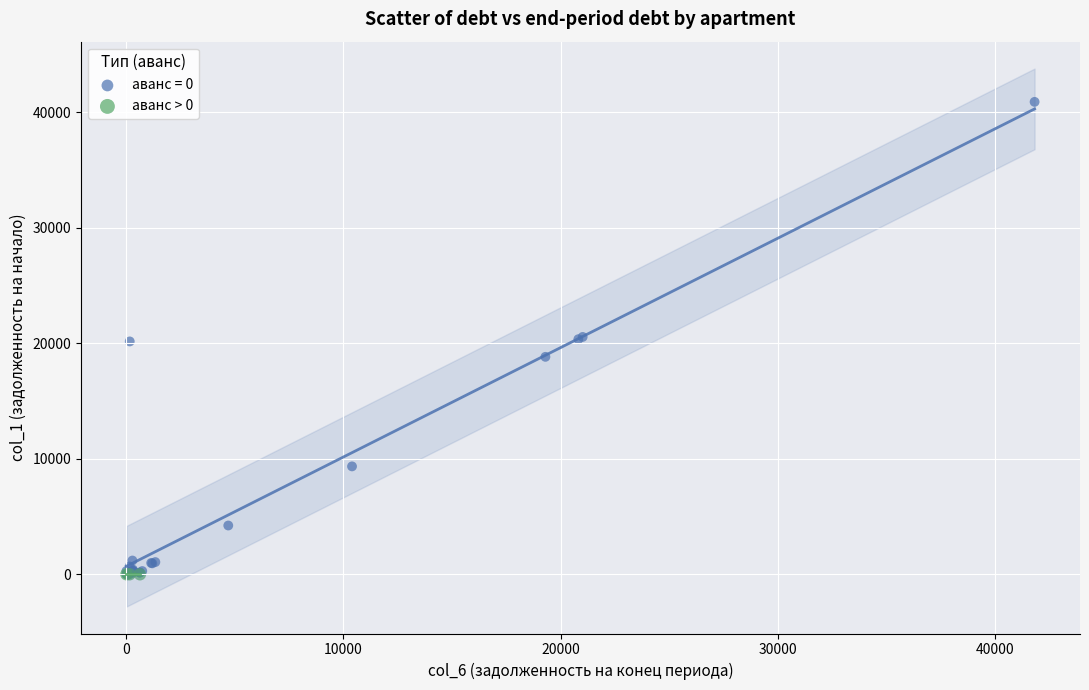

Which series contains the highest Y value?

аванс = 0